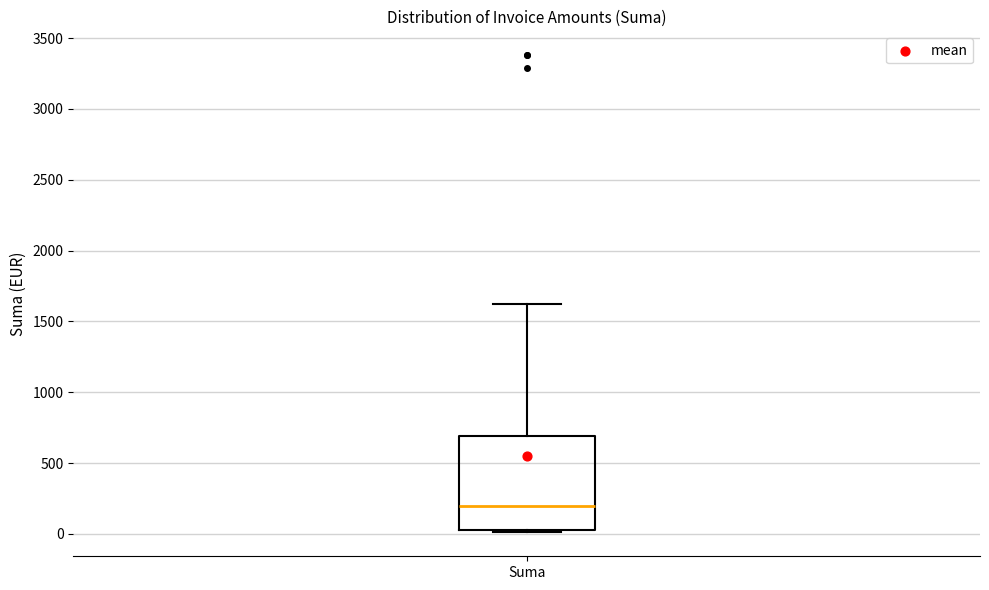

Transcribe this box plot: give where the median line is, the range the box spans, and where the two whiskers end, as read against the y-axis. The values are not printed on the chart, so give them approximately, as read against the axis.

median 200, box 50 to 700, whiskers 0 to 1600